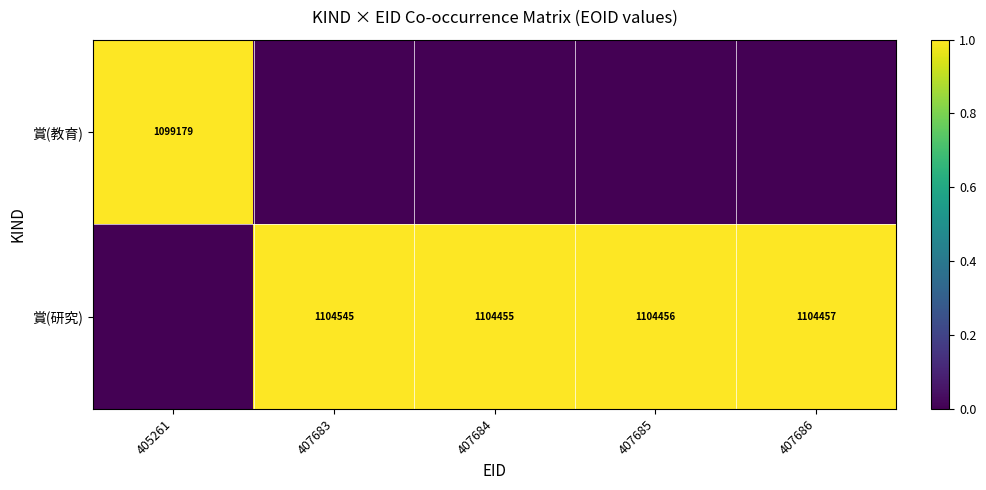

The value of 賞(研究) at 407685 is 1104456. True or false?

True